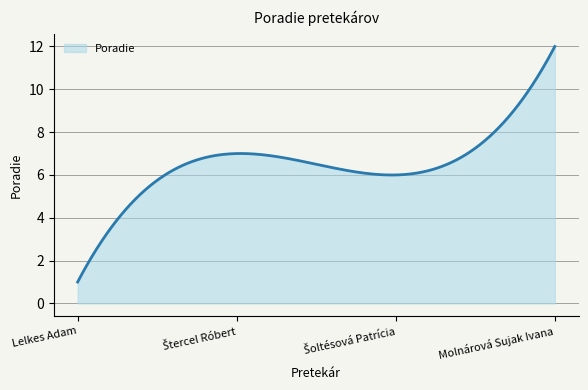

What is the difference between the maximum and minimum values?

11.0